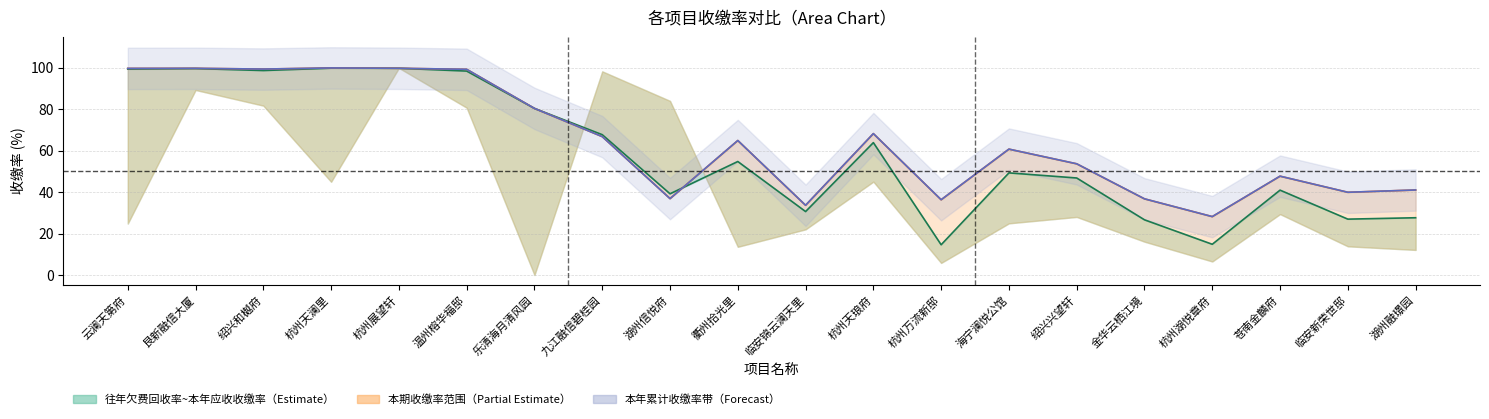

Does the chart display data point markers on the line(s)?

No